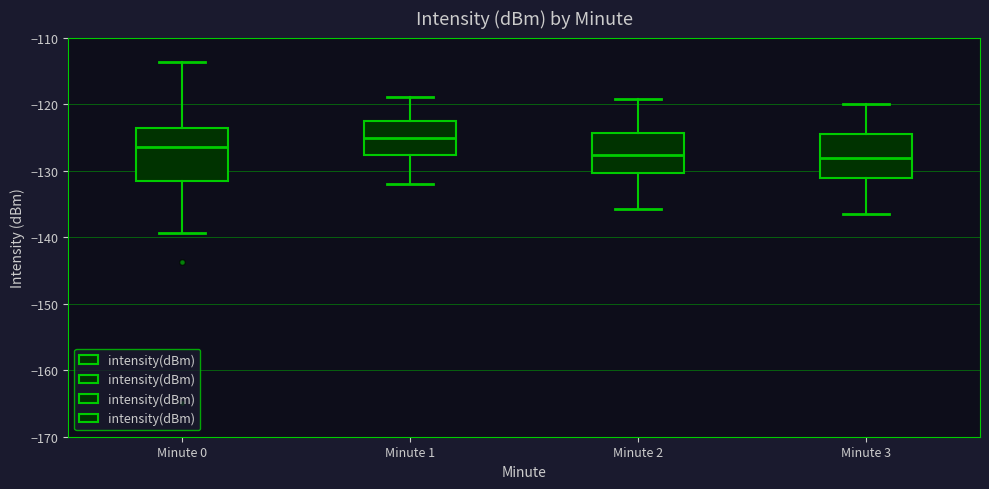

Reading left to right, transcribe this box plot: for each box, give where its median line is, the range the box spans, and where its two whiskers end, as read against the y-axis. The values are not printed on the chart, so give them approximately, as read against the axis.

Minute 0: median -126, box -131 to -124, whiskers -139 to -114
Minute 1: median -125, box -128 to -123, whiskers -132 to -119
Minute 2: median -128, box -130 to -124, whiskers -136 to -119
Minute 3: median -128, box -131 to -124, whiskers -136 to -120